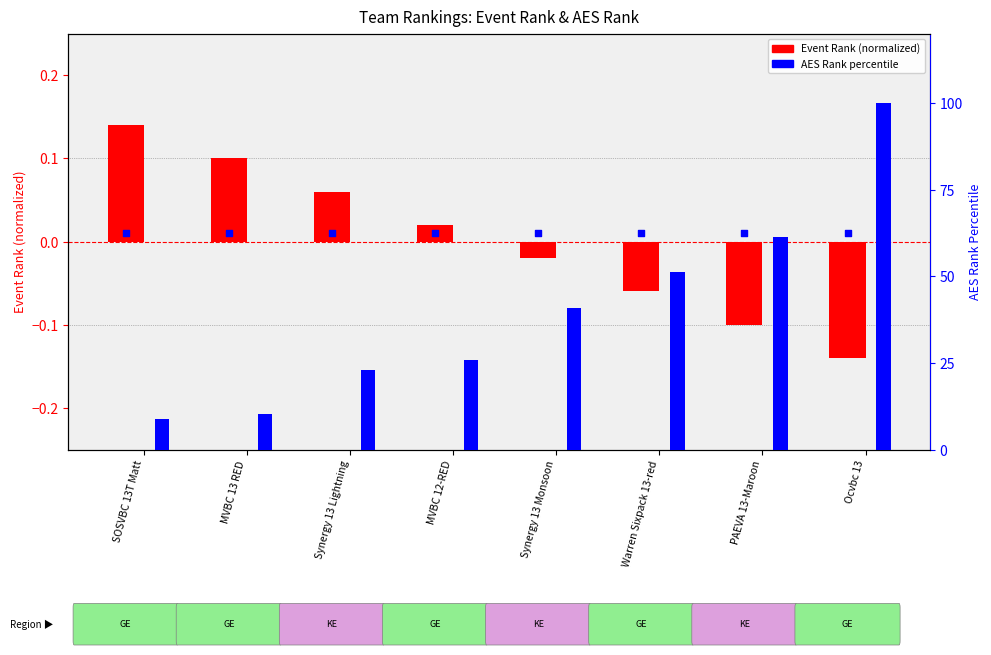

Is the value of Event Rank (normalized) at SOSVBC 13T Matt greater than the value of AES Rank percentile at Synergy 13 Monsoon?

No